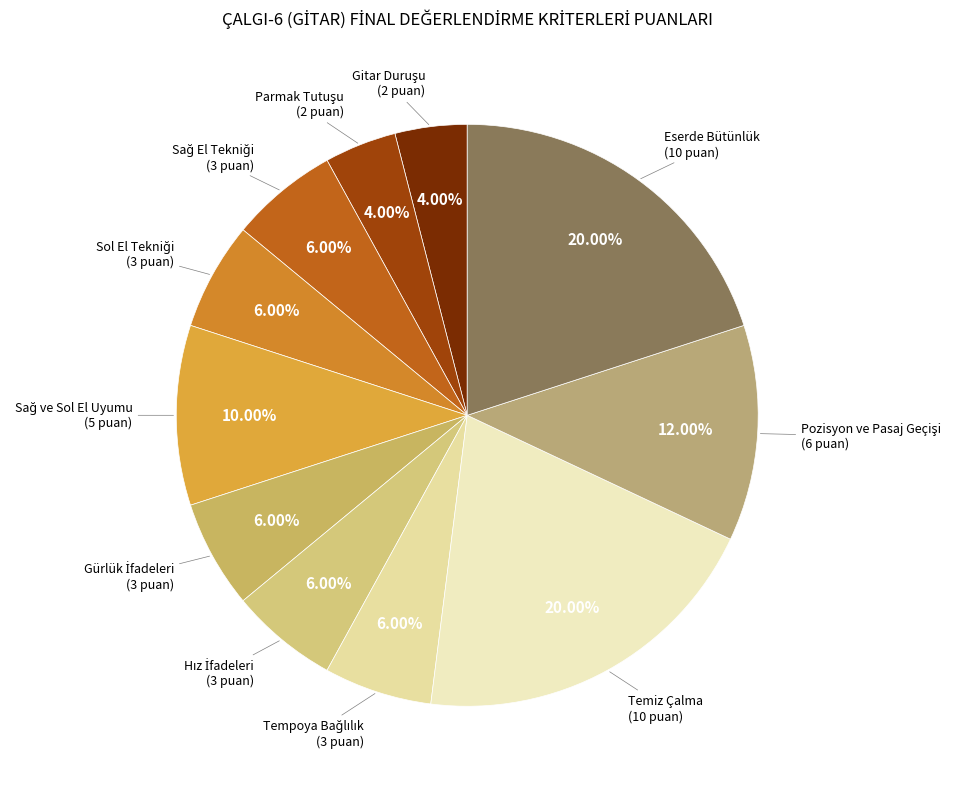

Is there any slice that represents more than half of the pie?

No